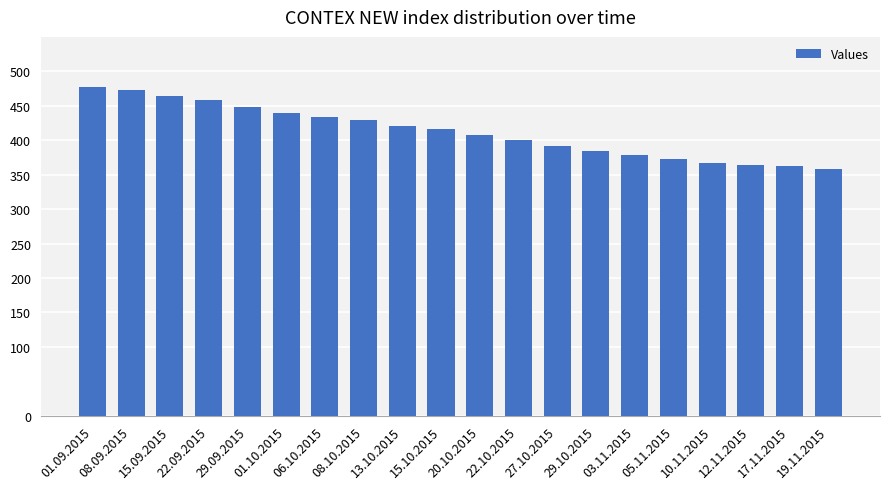

What is the label of the 6th bar from the right?

03.11.2015